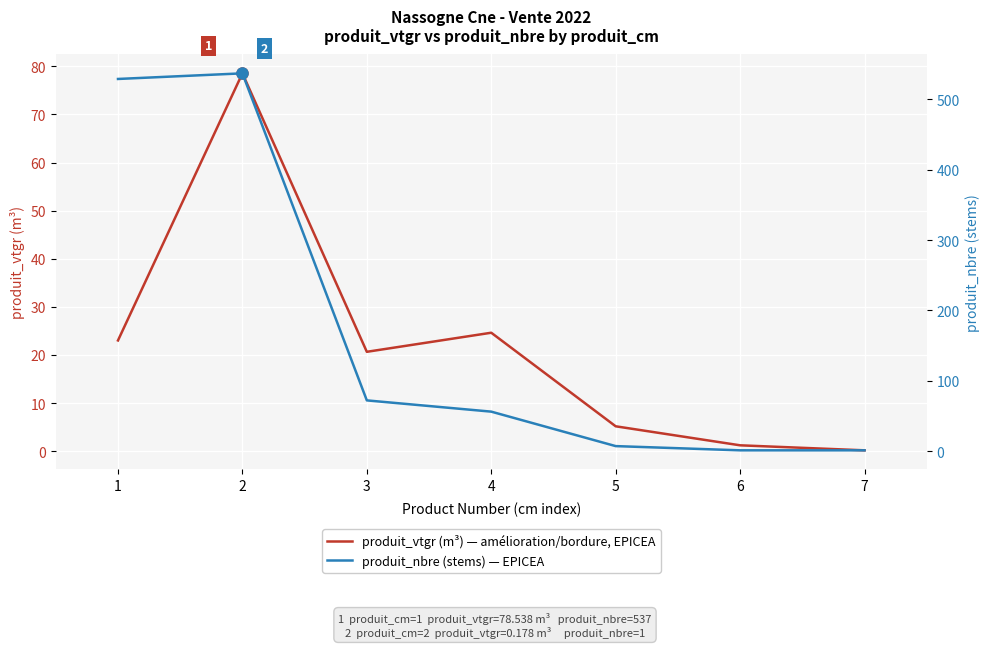

True or false: produit_vtgr (m³) — amélioration/bordure, EPICEA has more than 0 points higher than both neighbors.

True